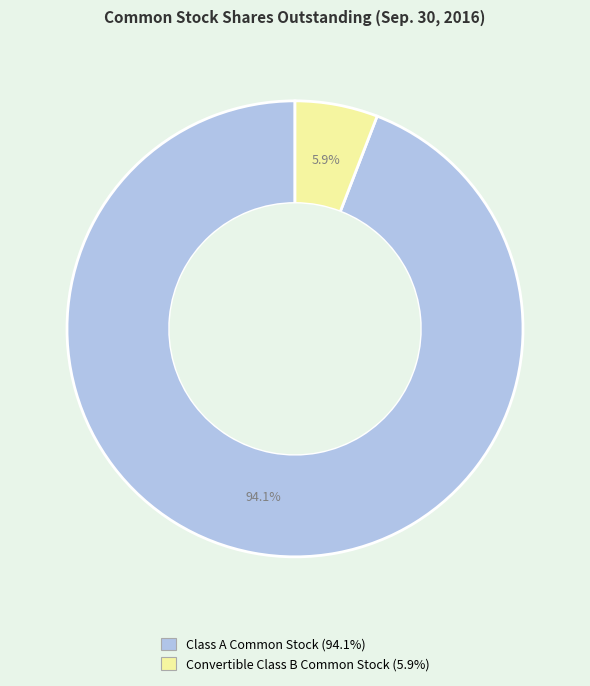

Is it true that Class A Common Stock is 80% of the pie?

False